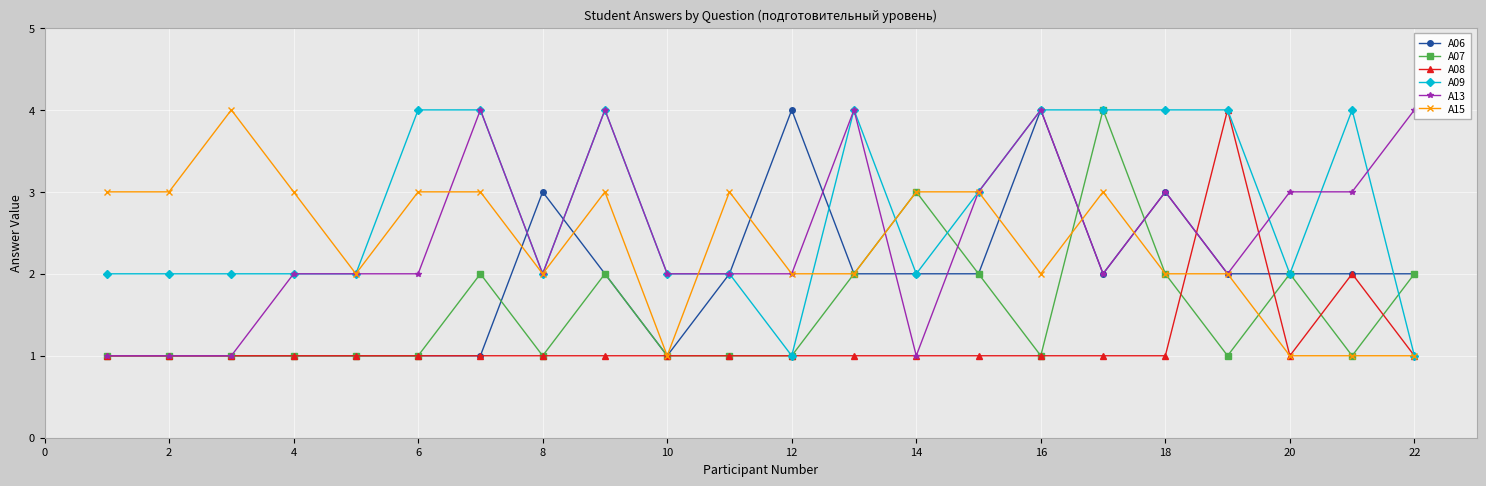

True or false: A08 has a value of 1 at 2.

True